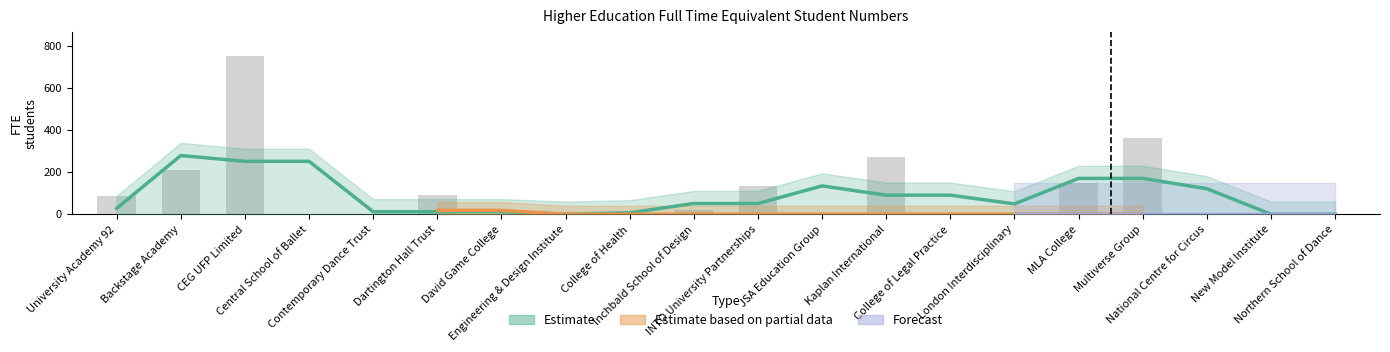

List the labels in order of Estimate based on partial data value, smallest first.

CEG UFP Limited, Central School of Ballet, Contemporary Dance Trust, David Game College, Engineering & Design Institute, College of Health, Inchbald School of Design, INTO University Partnerships, JSA Education Group, Kaplan International, College of Legal Practice, London Interdisciplinary, MLA College, Multiverse Group, National Centre for Circus, New Model Institute, Northern School of Dance, University Academy 92, Dartington Hall Trust, Backstage Academy